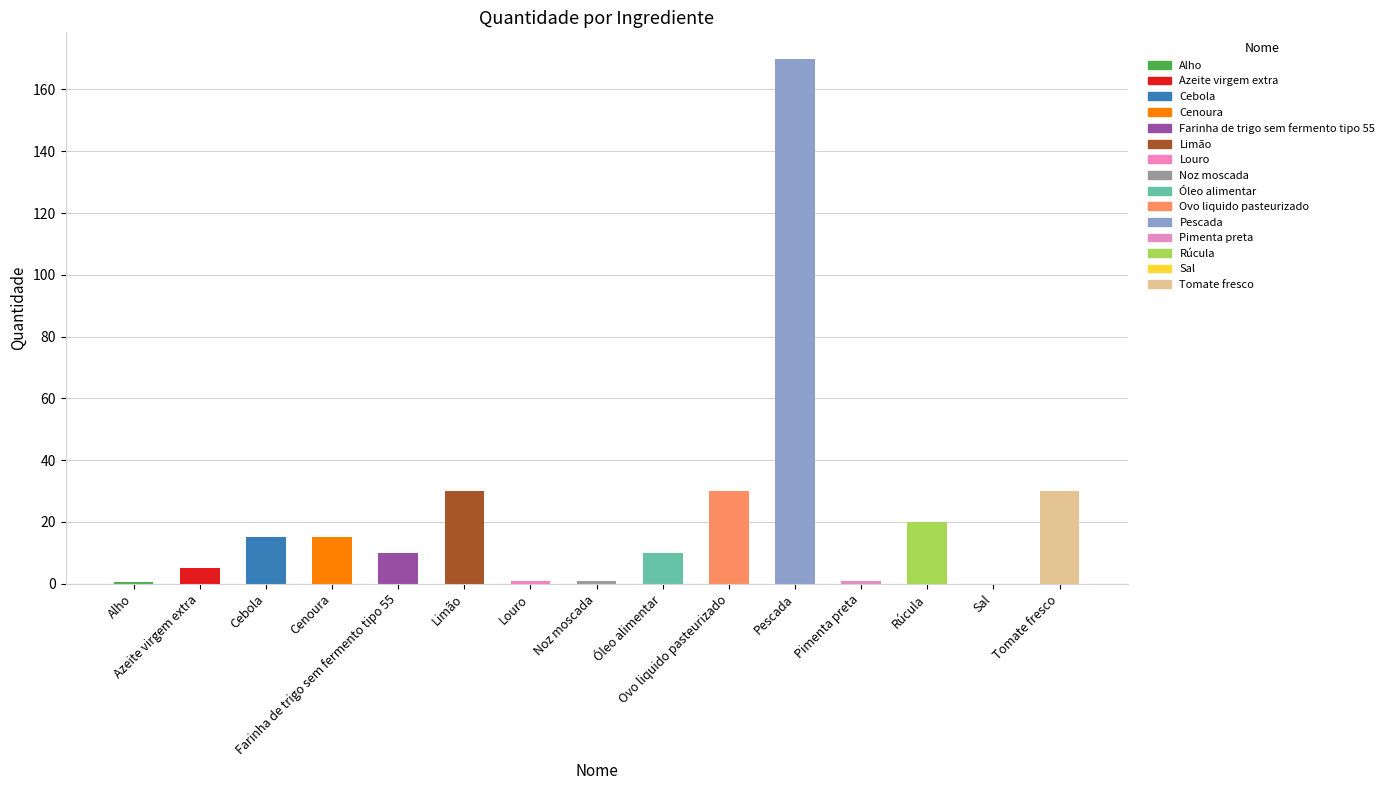

Count the number of values greater than 10.

7